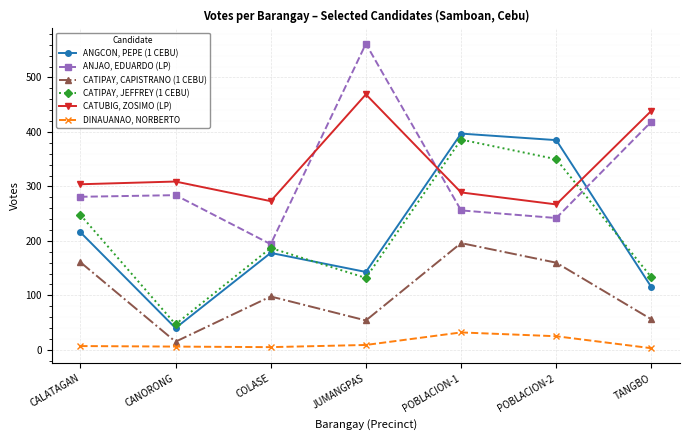

Which category has the highest value in the ANGCON, PEPE (1 CEBU) series?

POBLACION-1